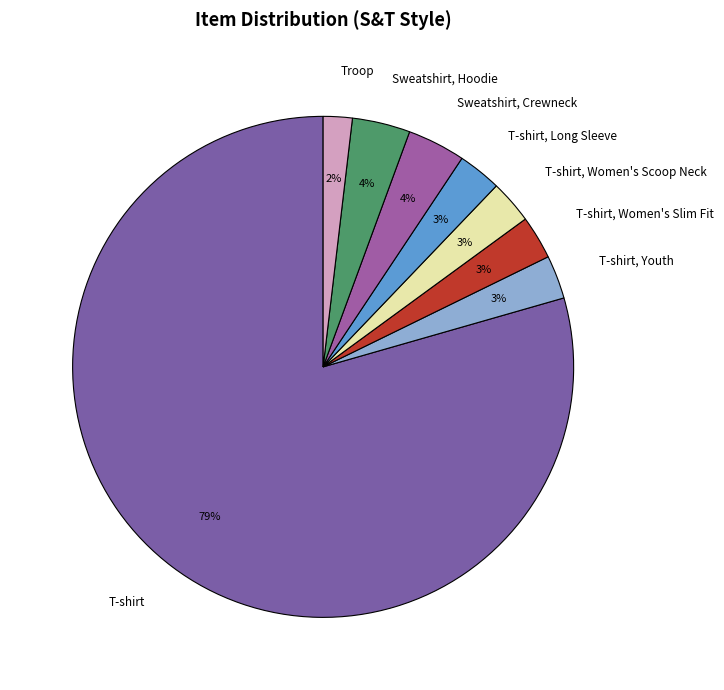

Which slice is the smallest?

Troop